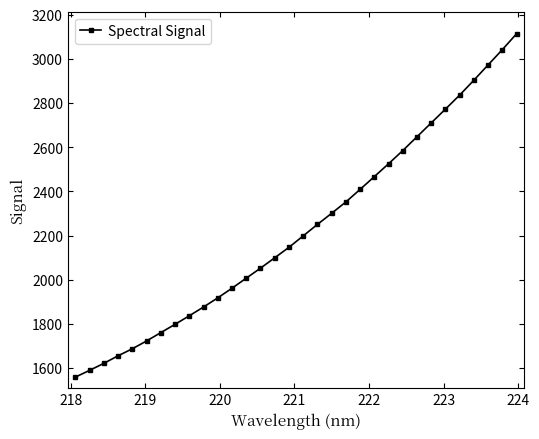

What is the sum of all values?

71381.7